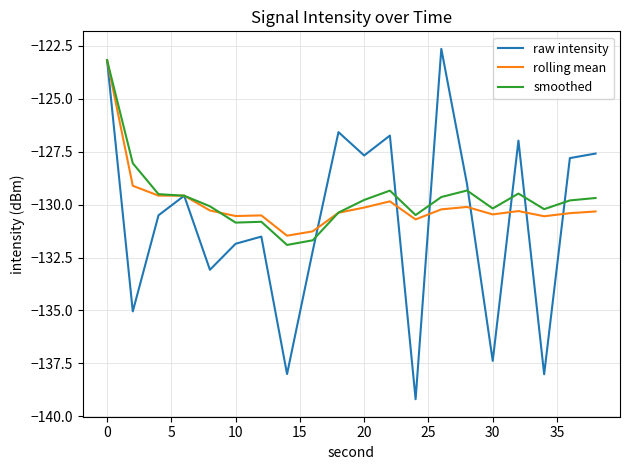

Which series has the widest spread of values?

raw intensity